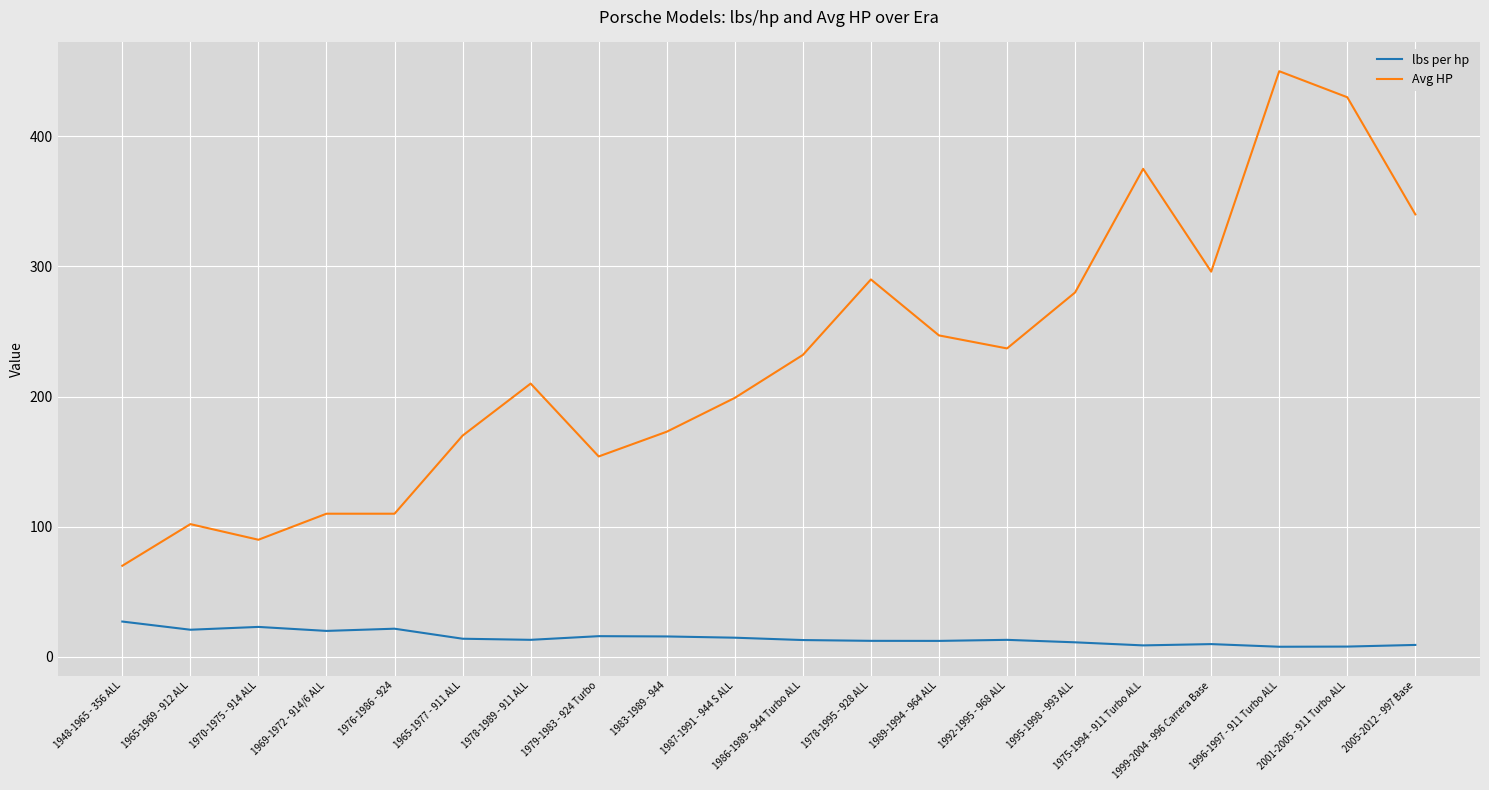

True or false: Avg HP and lbs per hp intersect in this chart.

False